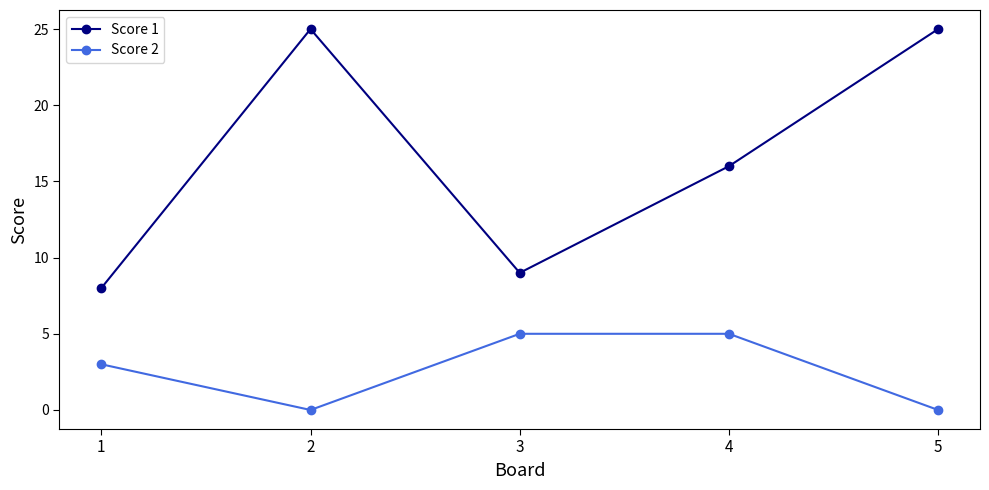

True or false: Score 2 and Score 1 intersect in this chart.

False